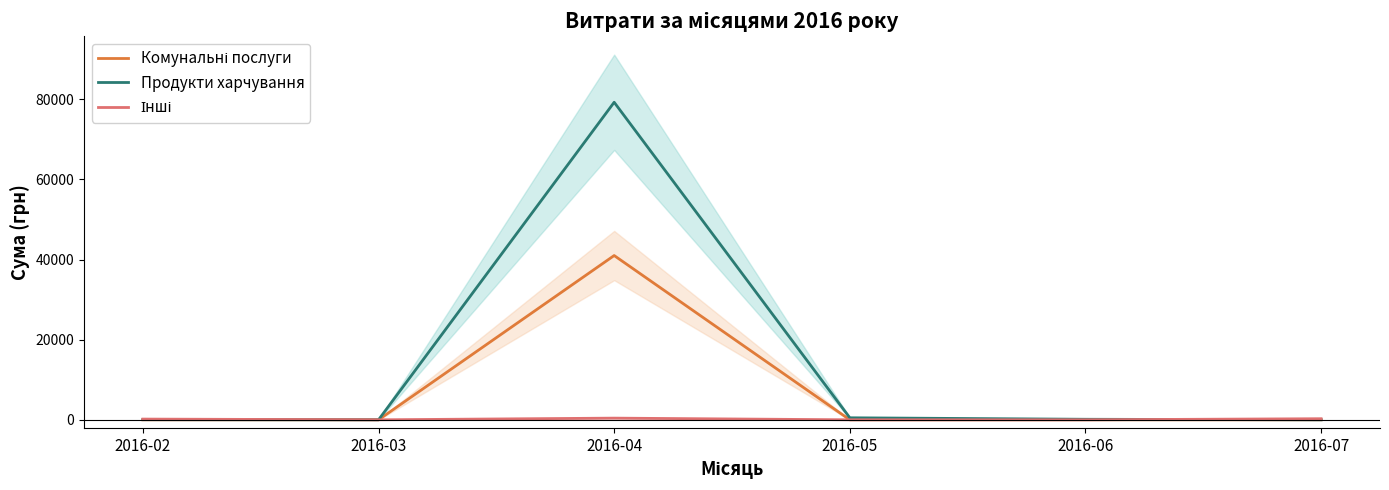

Between 2016-02 and 2016-03, which series saw the biggest shift?

Інші